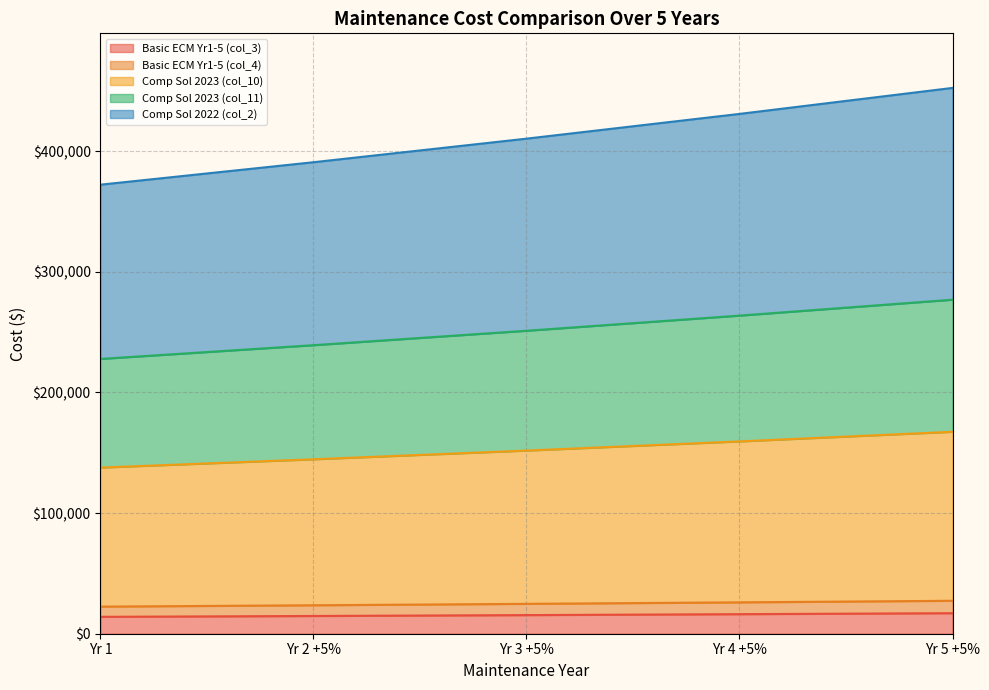

What is the highest value of the Basic ECM Yr1-5 (col_3) series?

17021.3